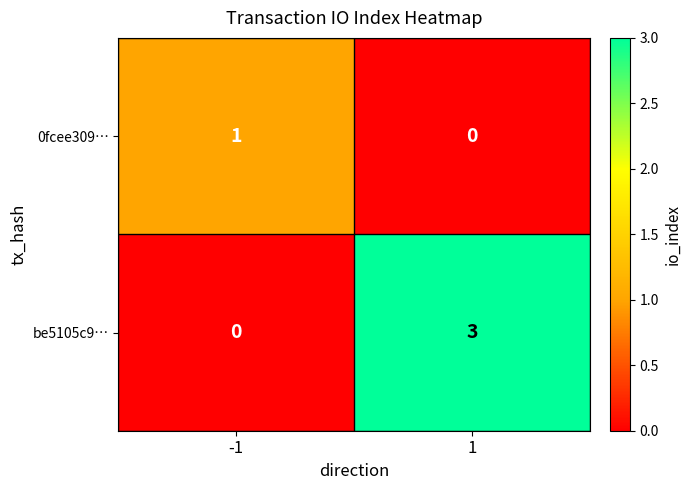

How many distinct data groups are displayed?

2